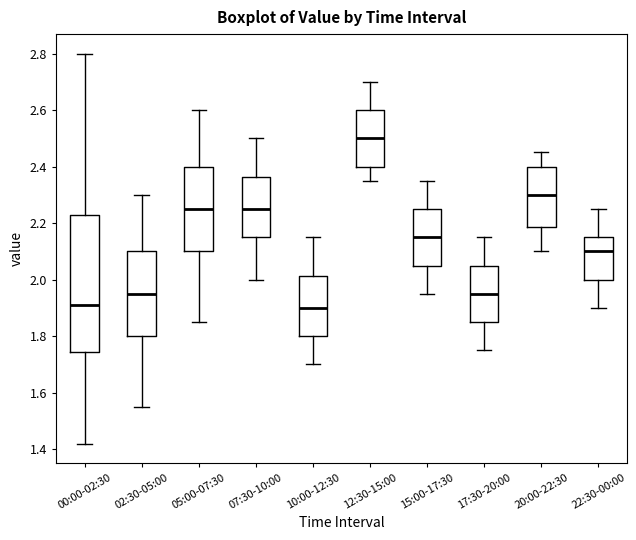

Which box's median line is the highest?

12:30-15:00